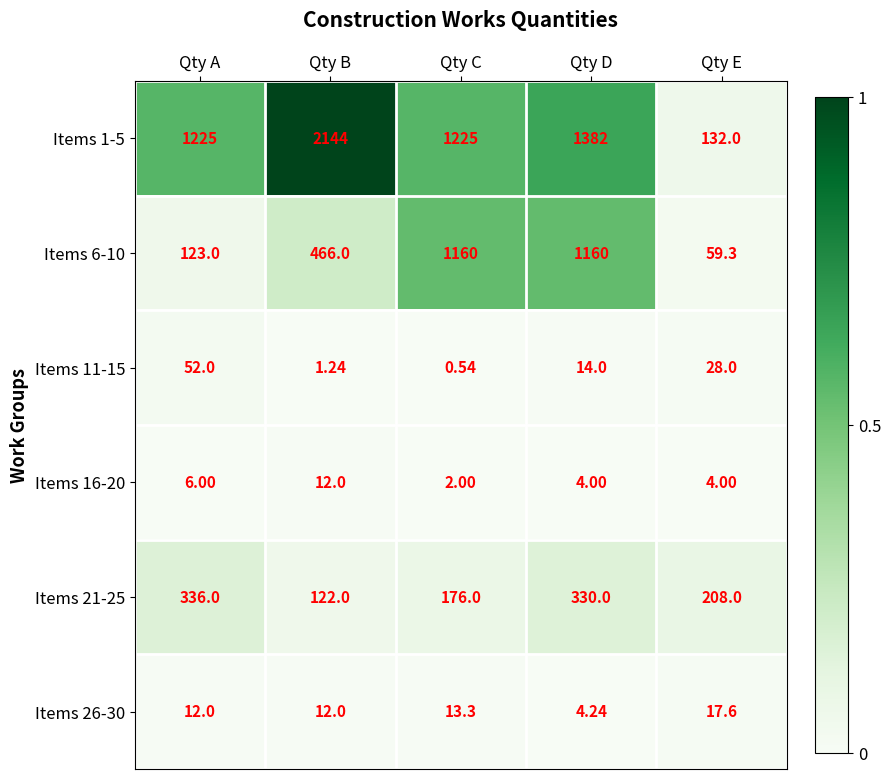

Where is Items 21-25 nearest to the value 229?

Qty E